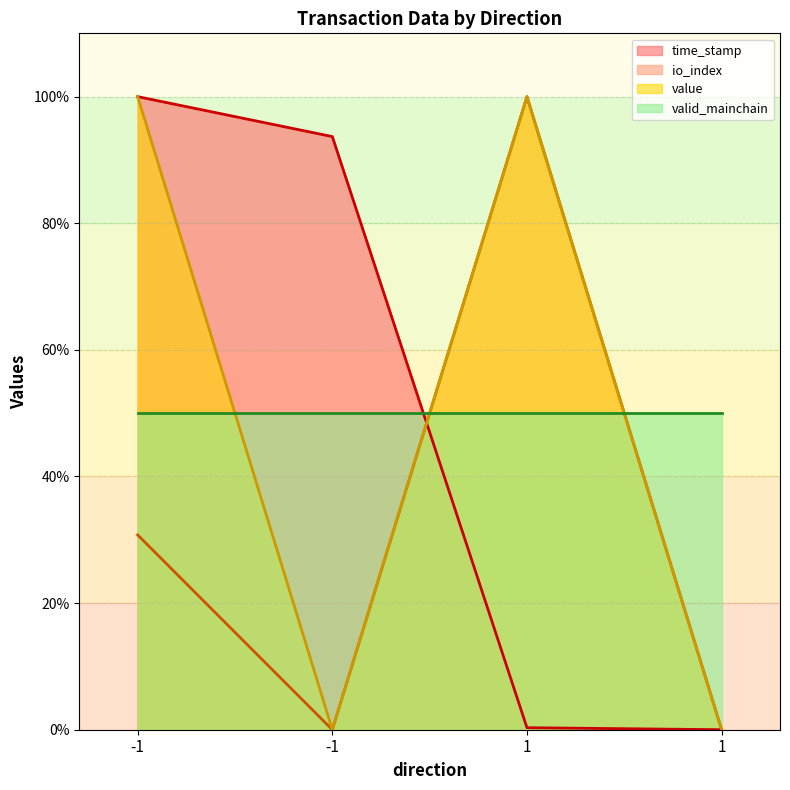

Rank the categories by io_index value from highest to lowest.

1, -1, -1, 1